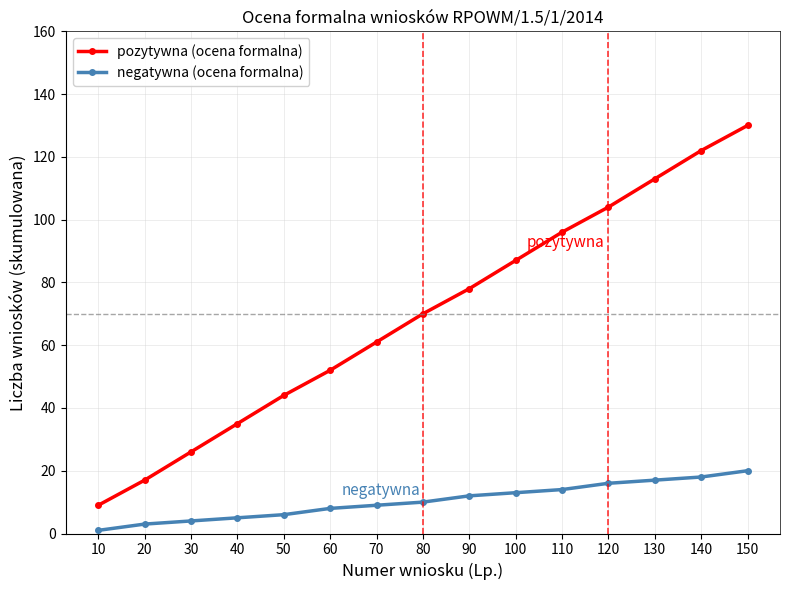

List the series in order of their peak value, highest first.

pozytywna (ocena formalna), negatywna (ocena formalna)